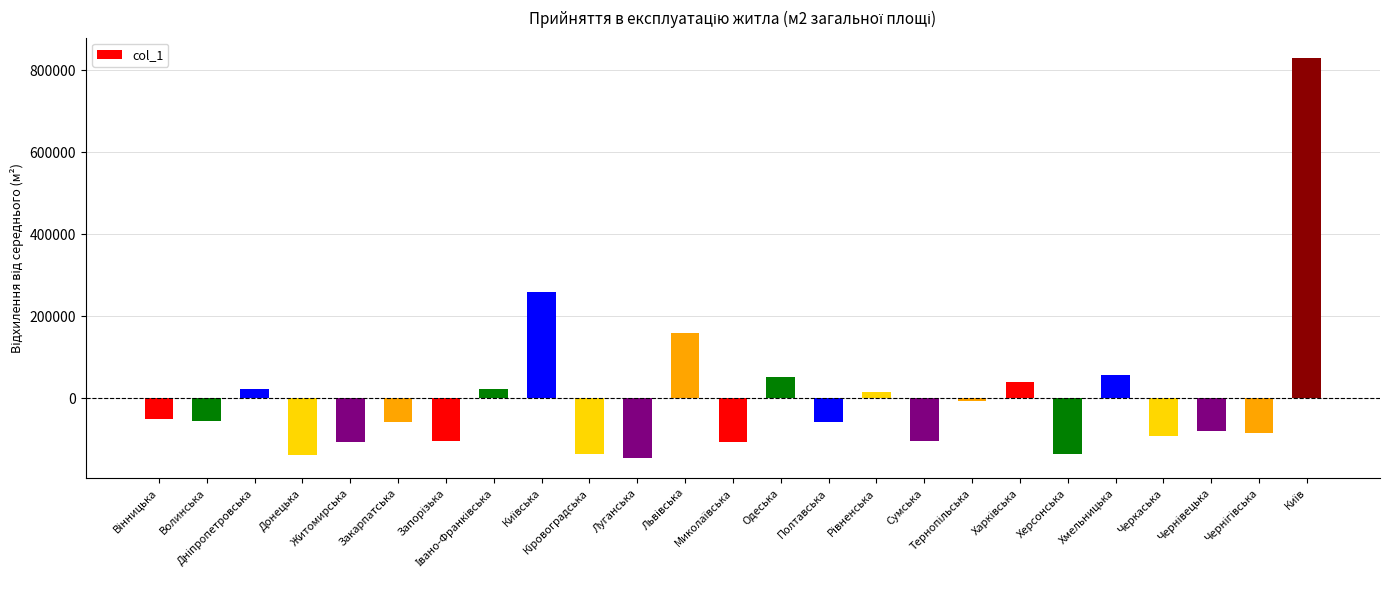

What is the approximate value at Херсонська?

-135778.9